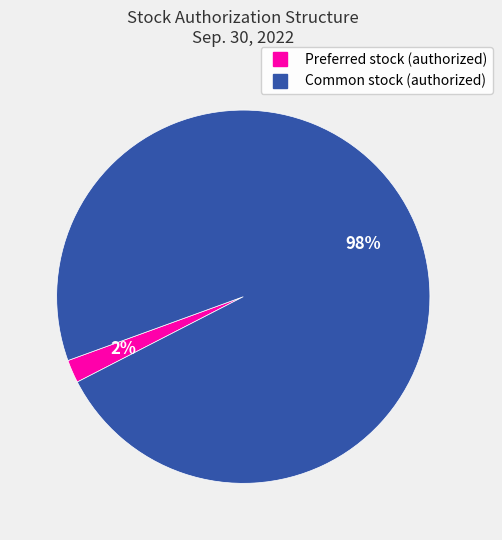

Which has a higher value, Common stock (authorized) or Preferred stock (authorized)?

Common stock (authorized)